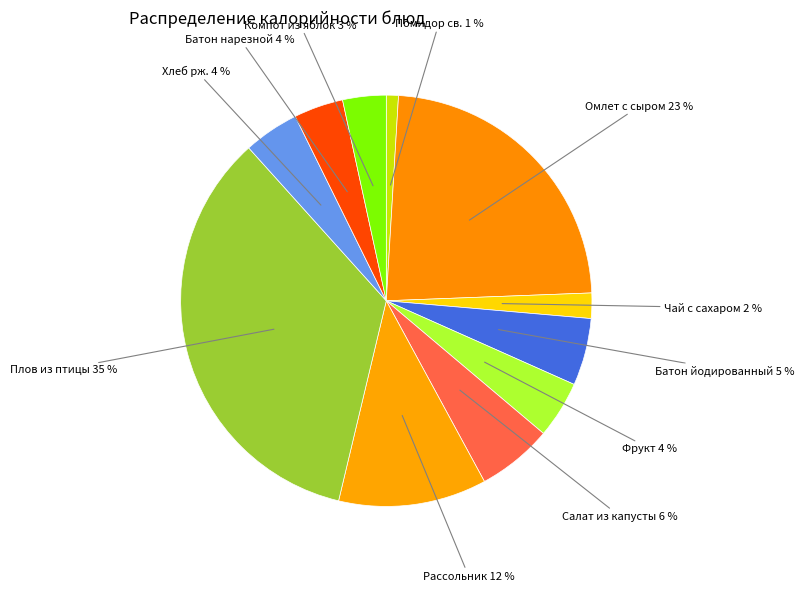

Count the number of slices in the pie.

11